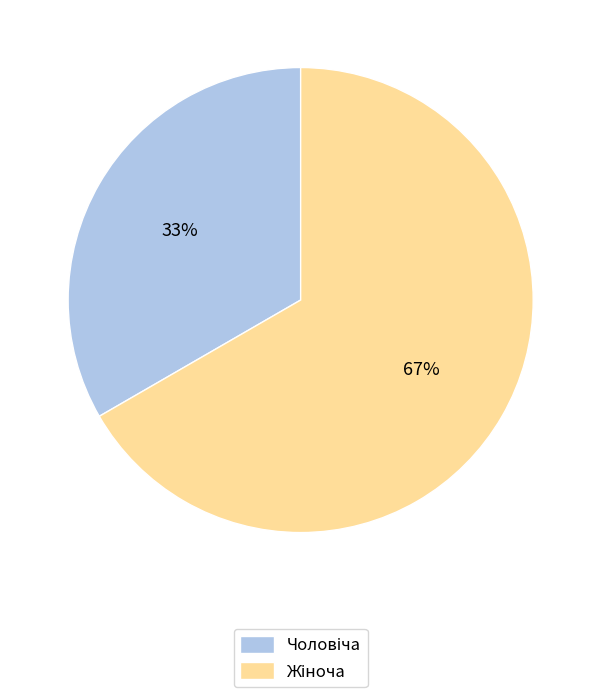

Does any single category account for the majority?

Yes